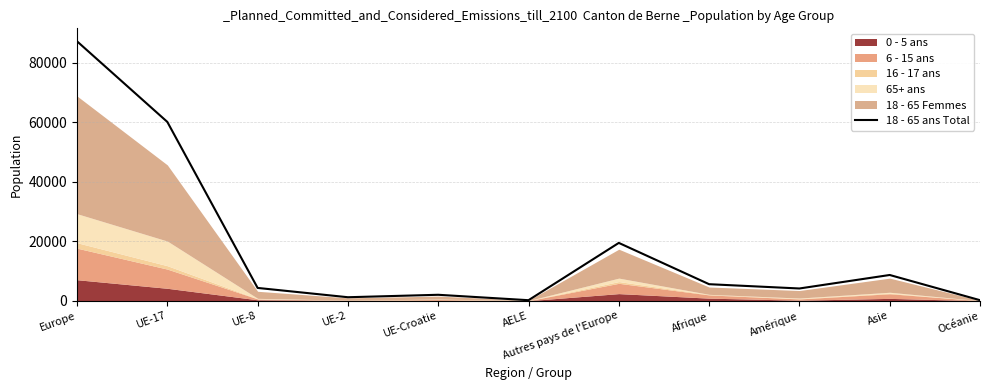

What is the difference between the maximum and second lowest values?

87025